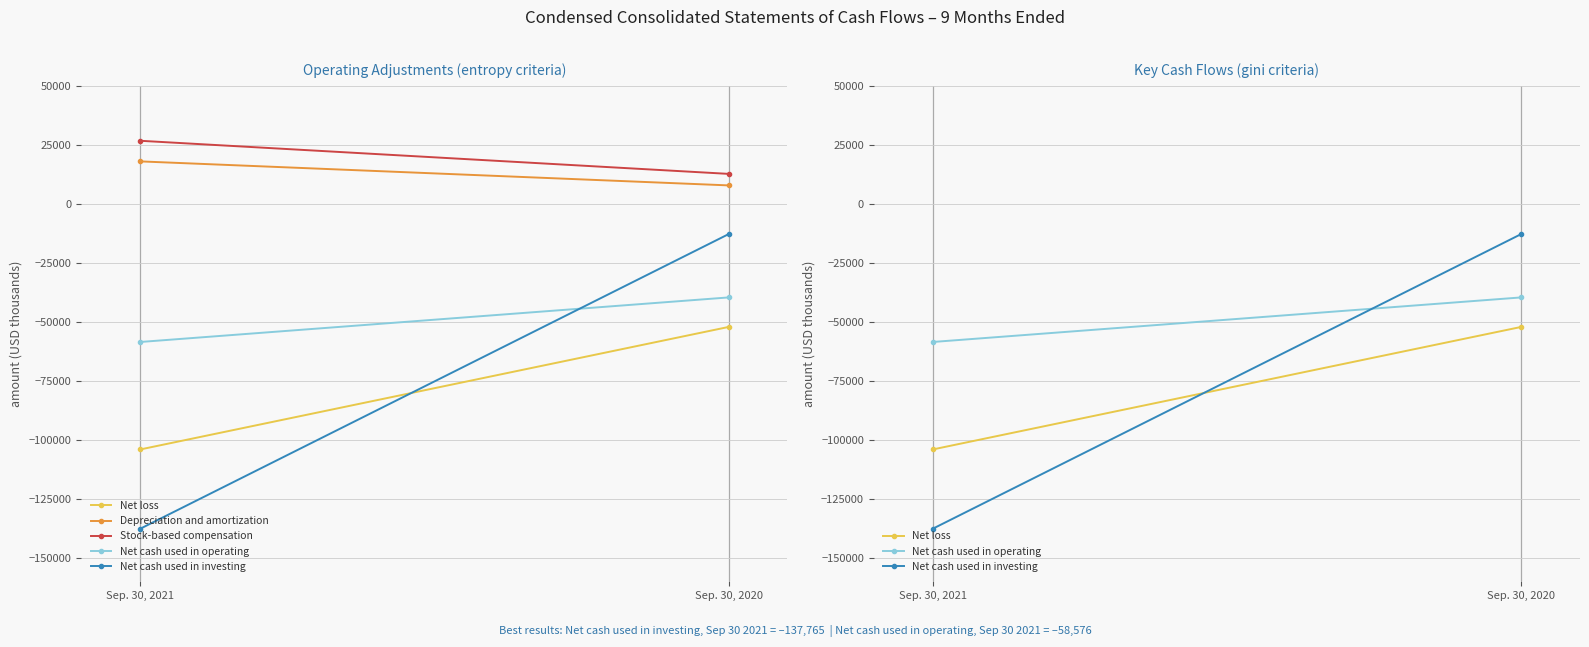

What is the difference between the maximum and minimum values in the Net cash used in operating series?

18892